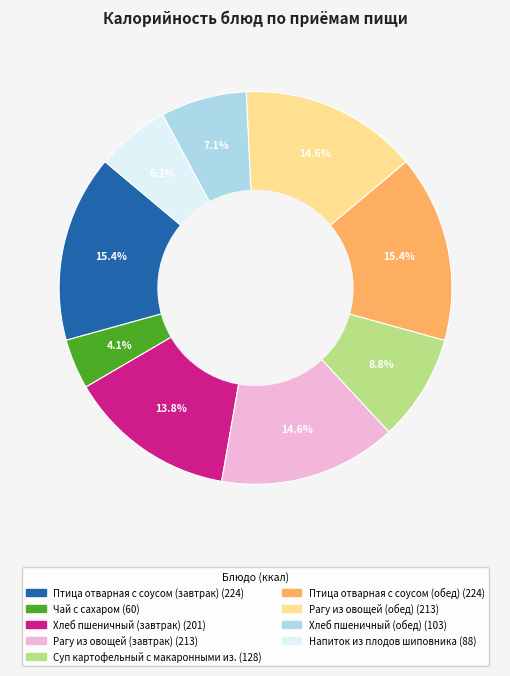

Is there any slice that represents more than half of the pie?

No